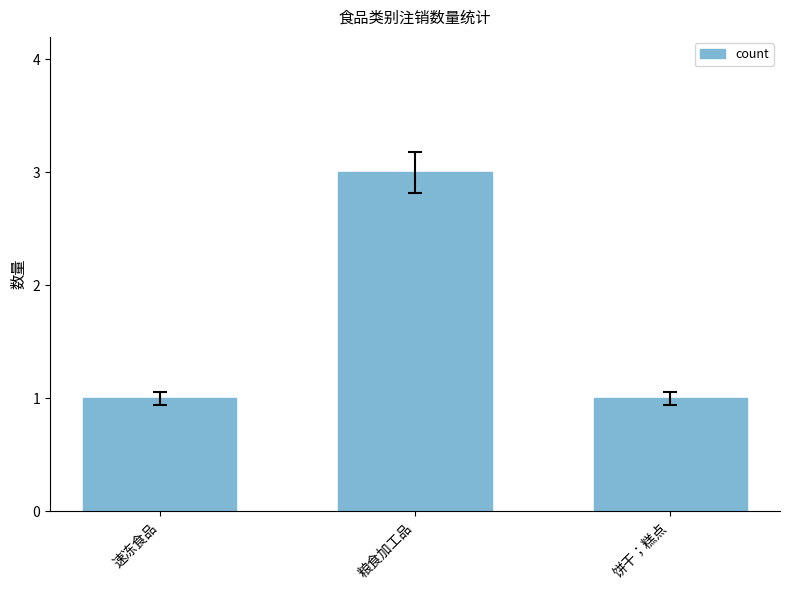

What is the label of the 1st bar from the right?

饼干；糕点